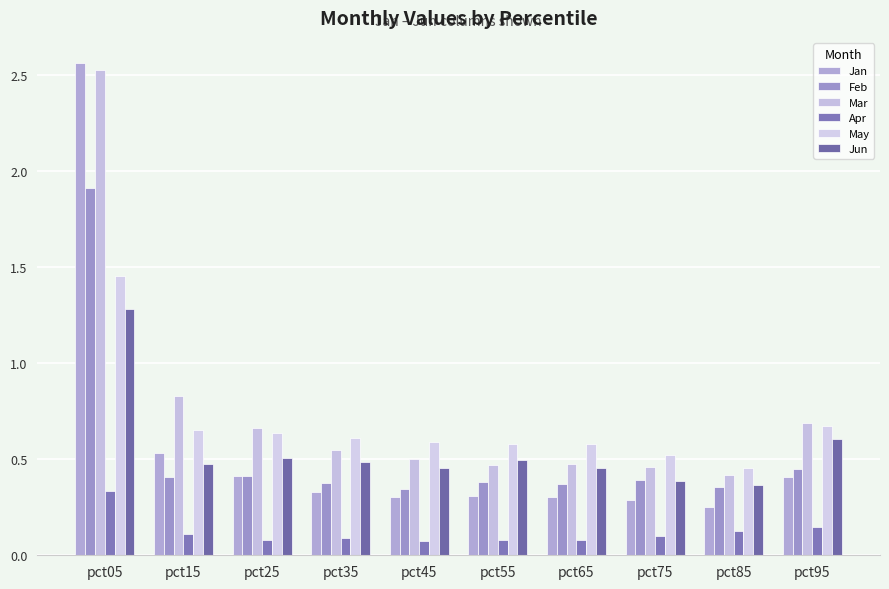

How many Jan values are between 0 and 1?

9